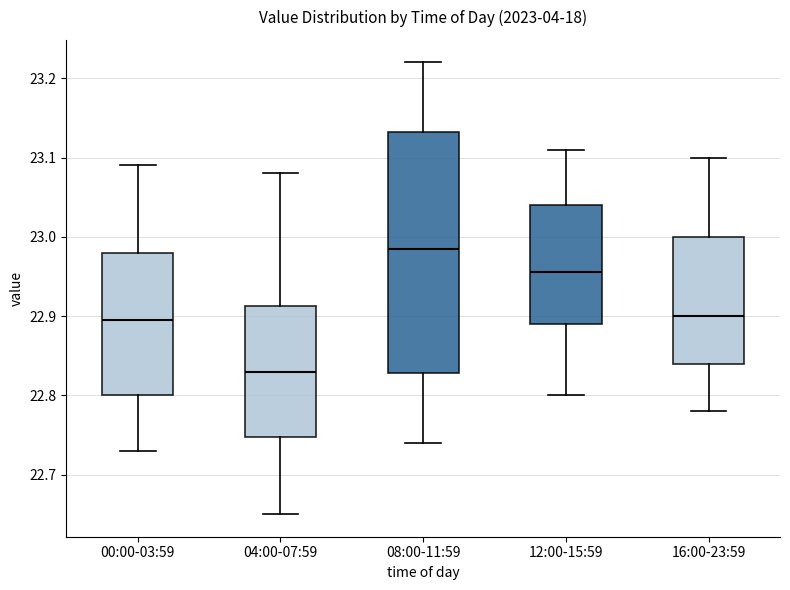

Which box is the tallest, from its lower edge to its upper edge?

08:00-11:59